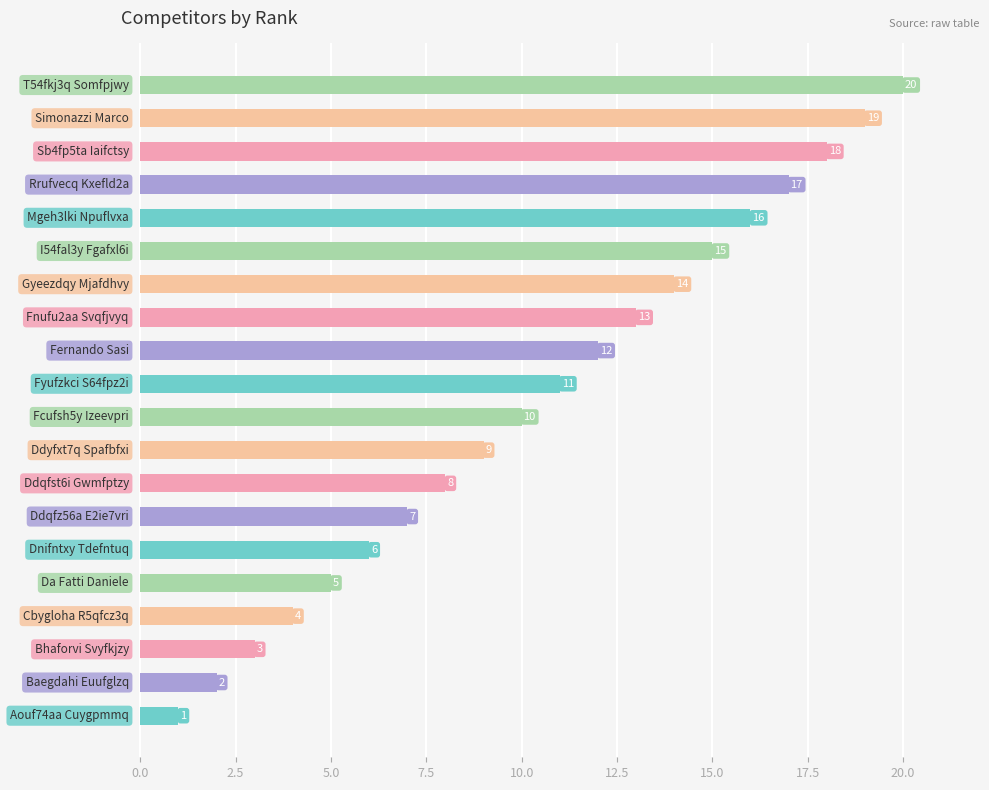

What is the greatest value displayed?

20